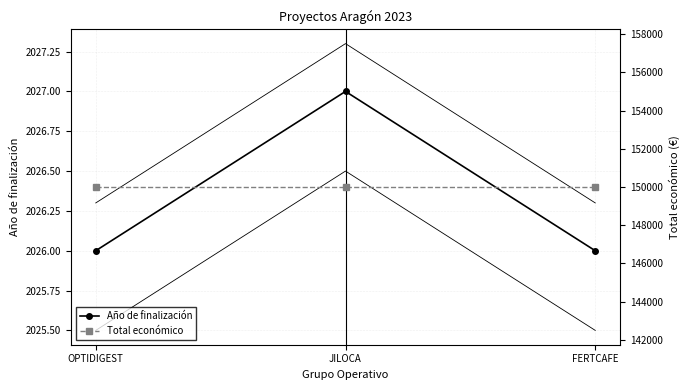

Rank the series by their average value, from lowest to highest.

Año de finalización, Total económico